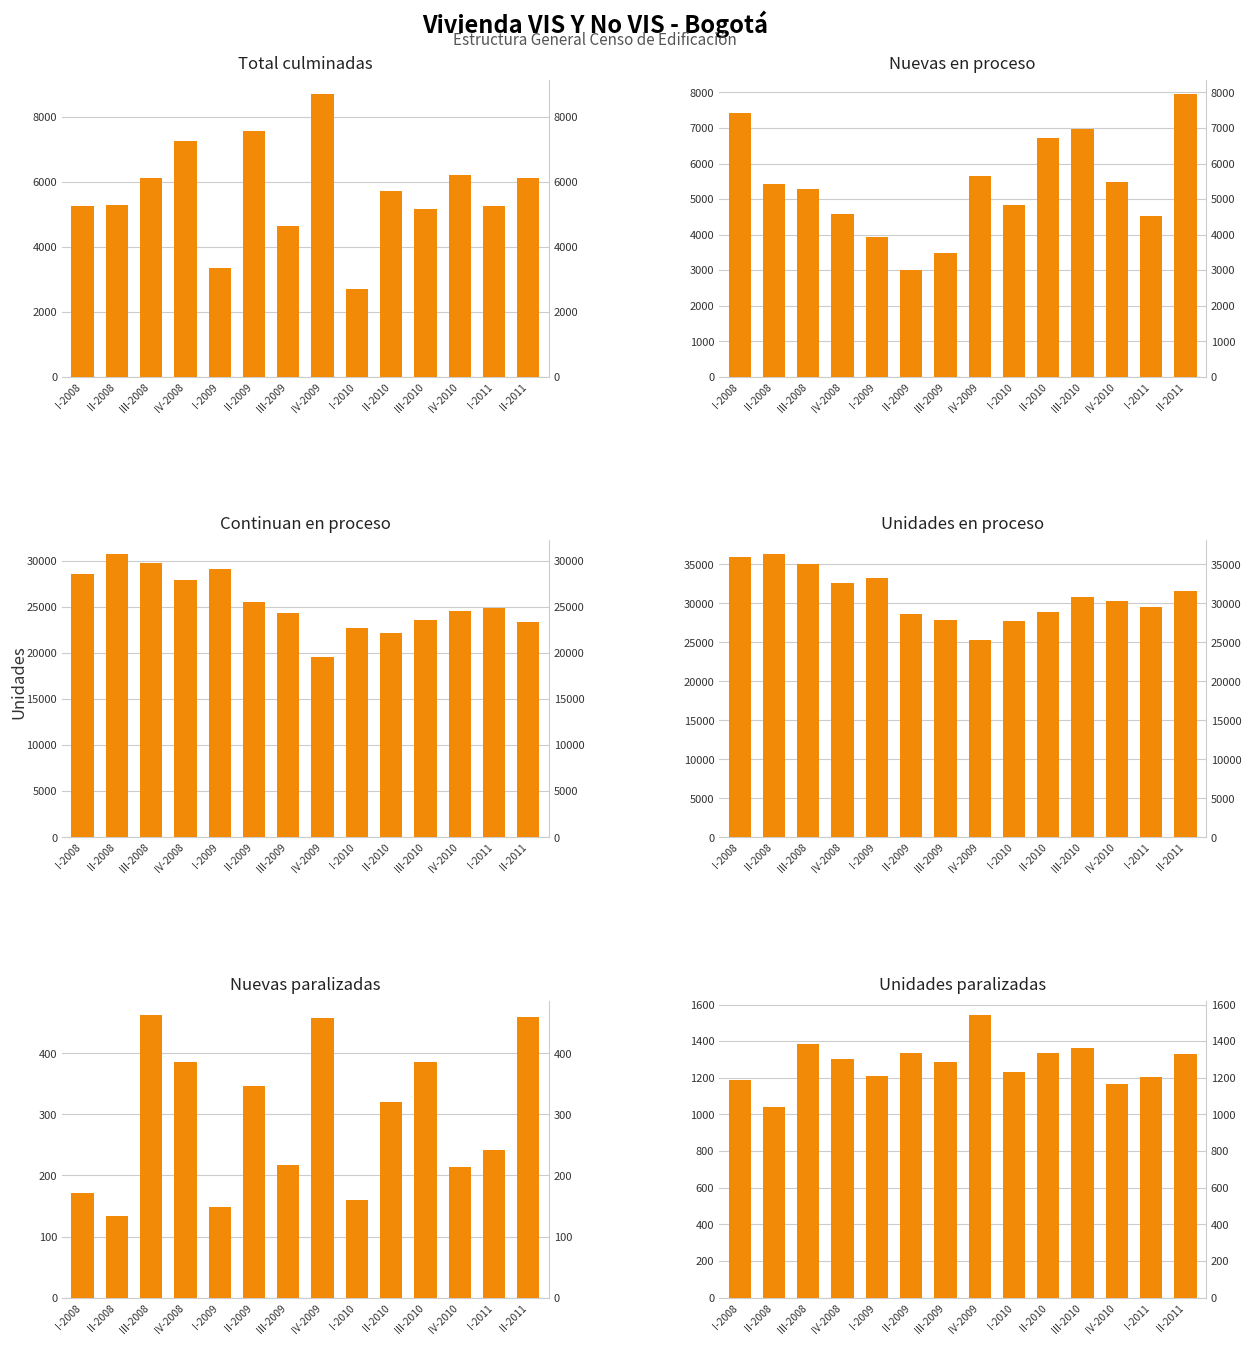

Is it true that Nuevas paralizadas equals 171 at I-2008?

True